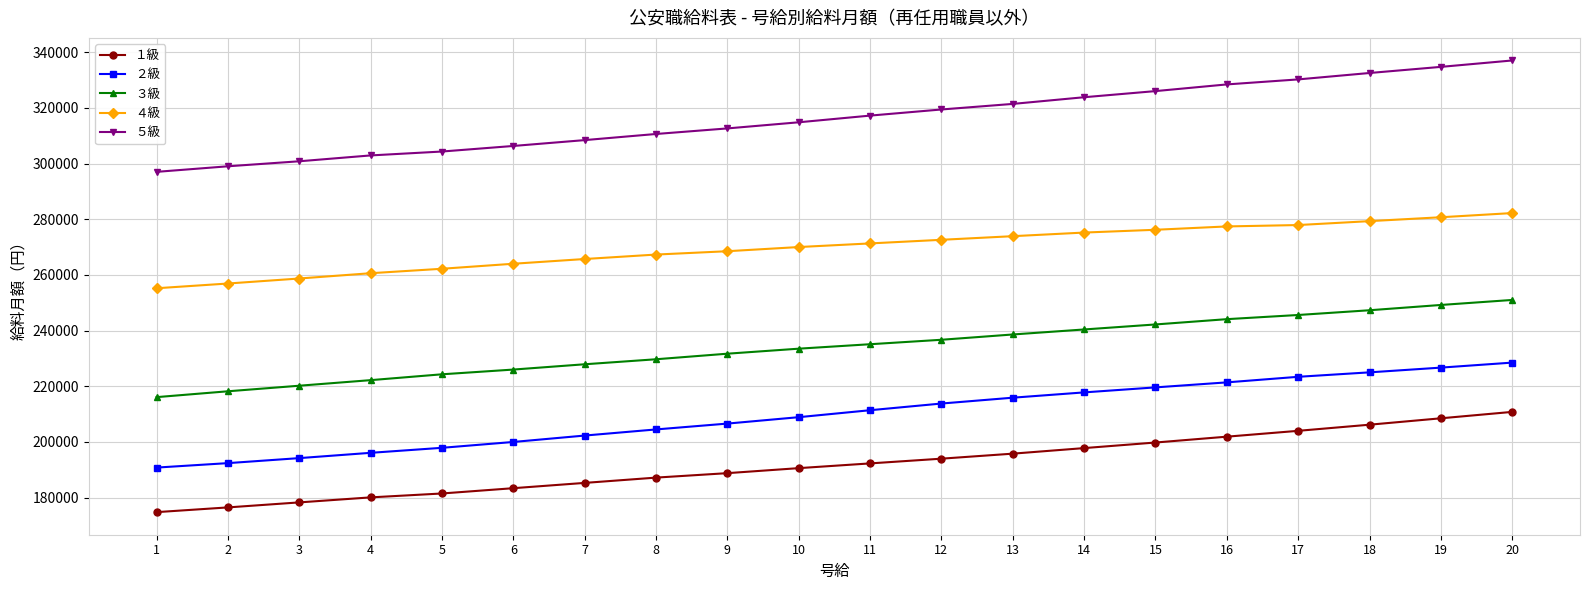

At how many categories does at least one series exceed 307513?

14